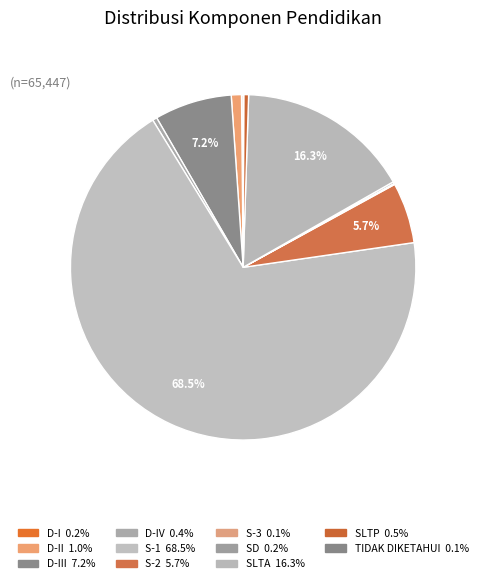

Which slice is the smallest?

TIDAK DIKETAHUI